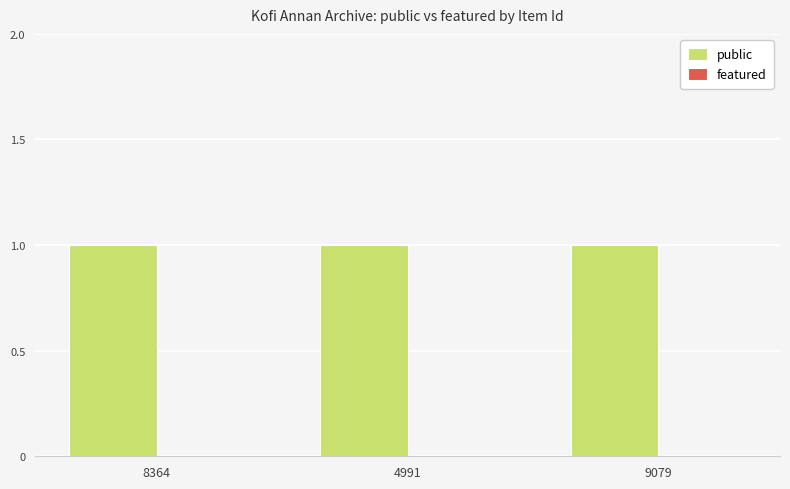

Count the number of categories in the chart.

3